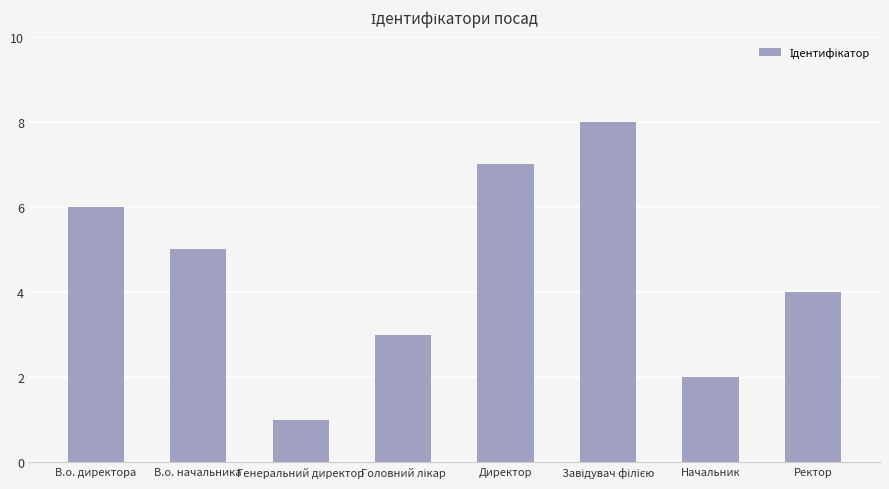

What is the difference between the values at Генеральний директор and Директор?

6